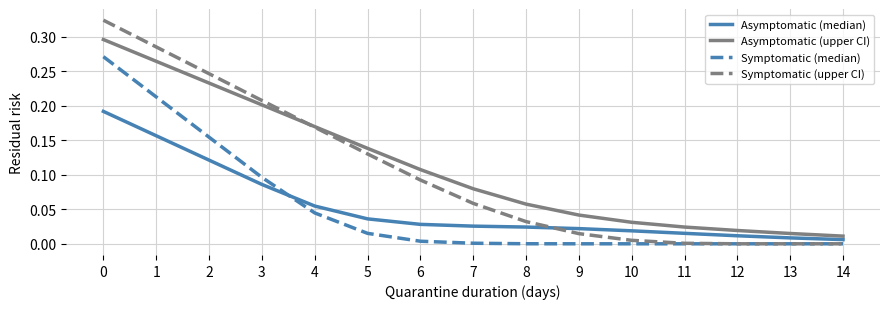

True or false: Symptomatic (upper CI) has a value of 0.0 at 9.

True